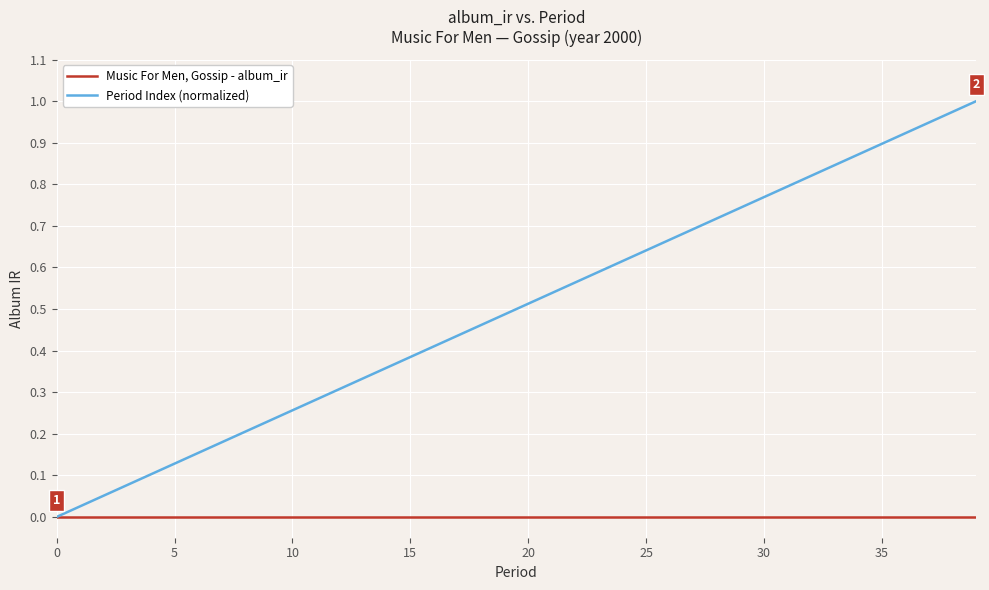

Which series has the widest spread of values?

Period Index (normalized)